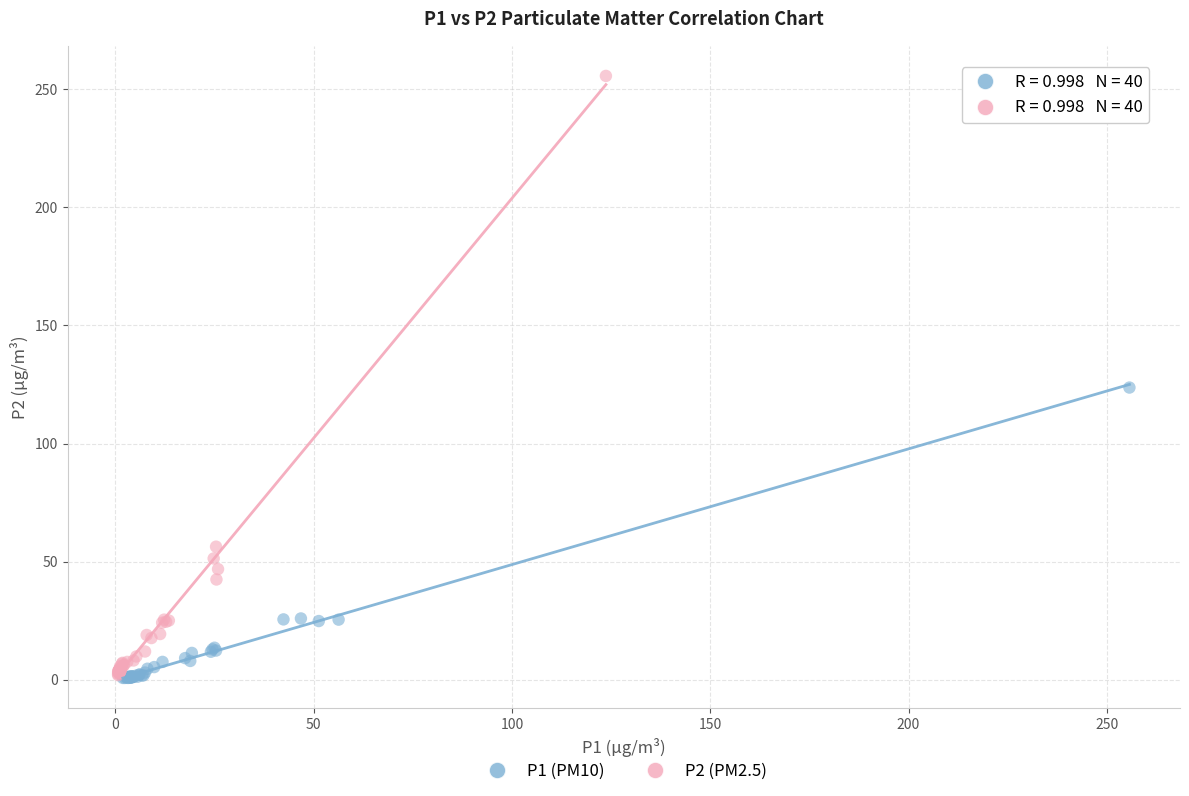

Which series has the widest spread of Y values?

P2 (PM2.5)